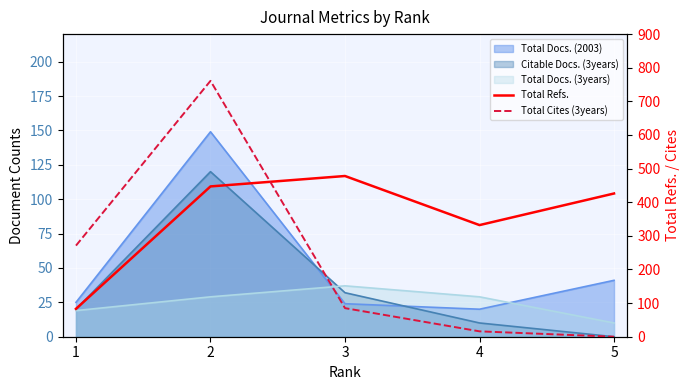

True or false: Total Cites (3years) has a value of 0 at 5.

True